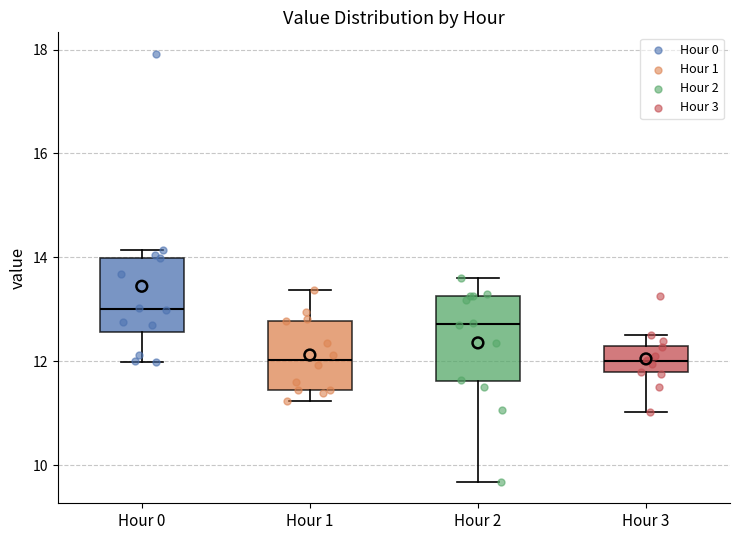

Where does the median line of the box for Hour 2 sit on the y-axis? The values are not printed on the chart, so give them approximately, as read against the axis.

12.8